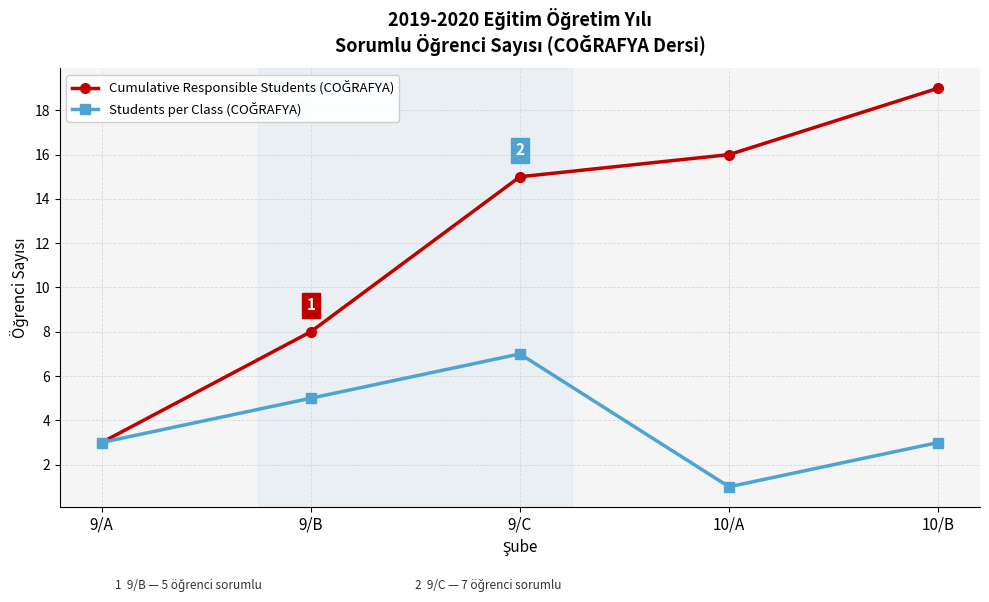

At which category does the chart reach its minimum across all series?

10/A